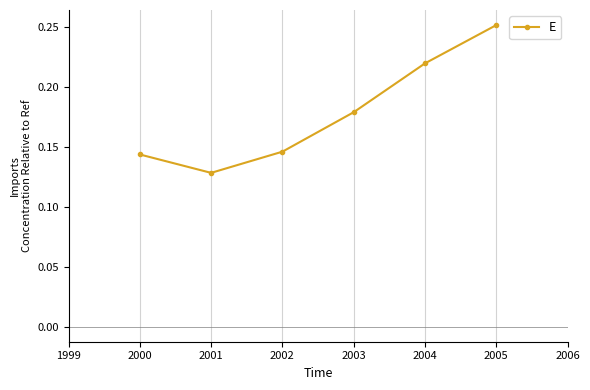

At which category does the data reach its first local valley?

2001